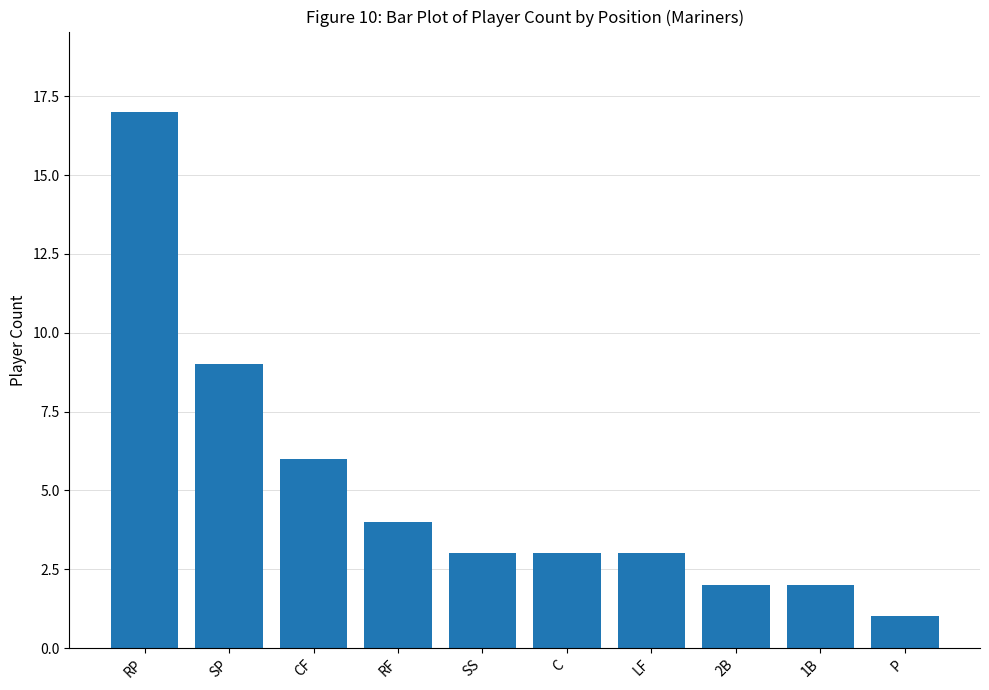

Read the value at SS.

3